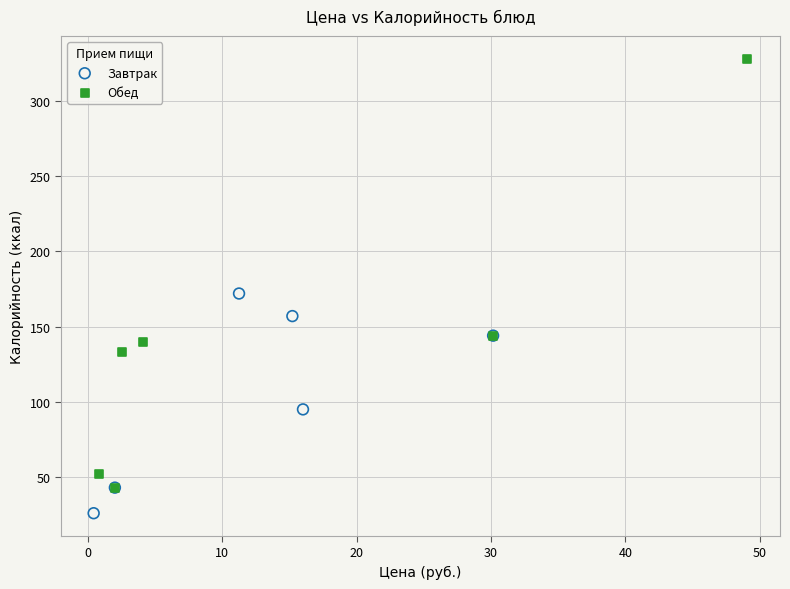

Which series contains the lowest Y value?

Завтрак